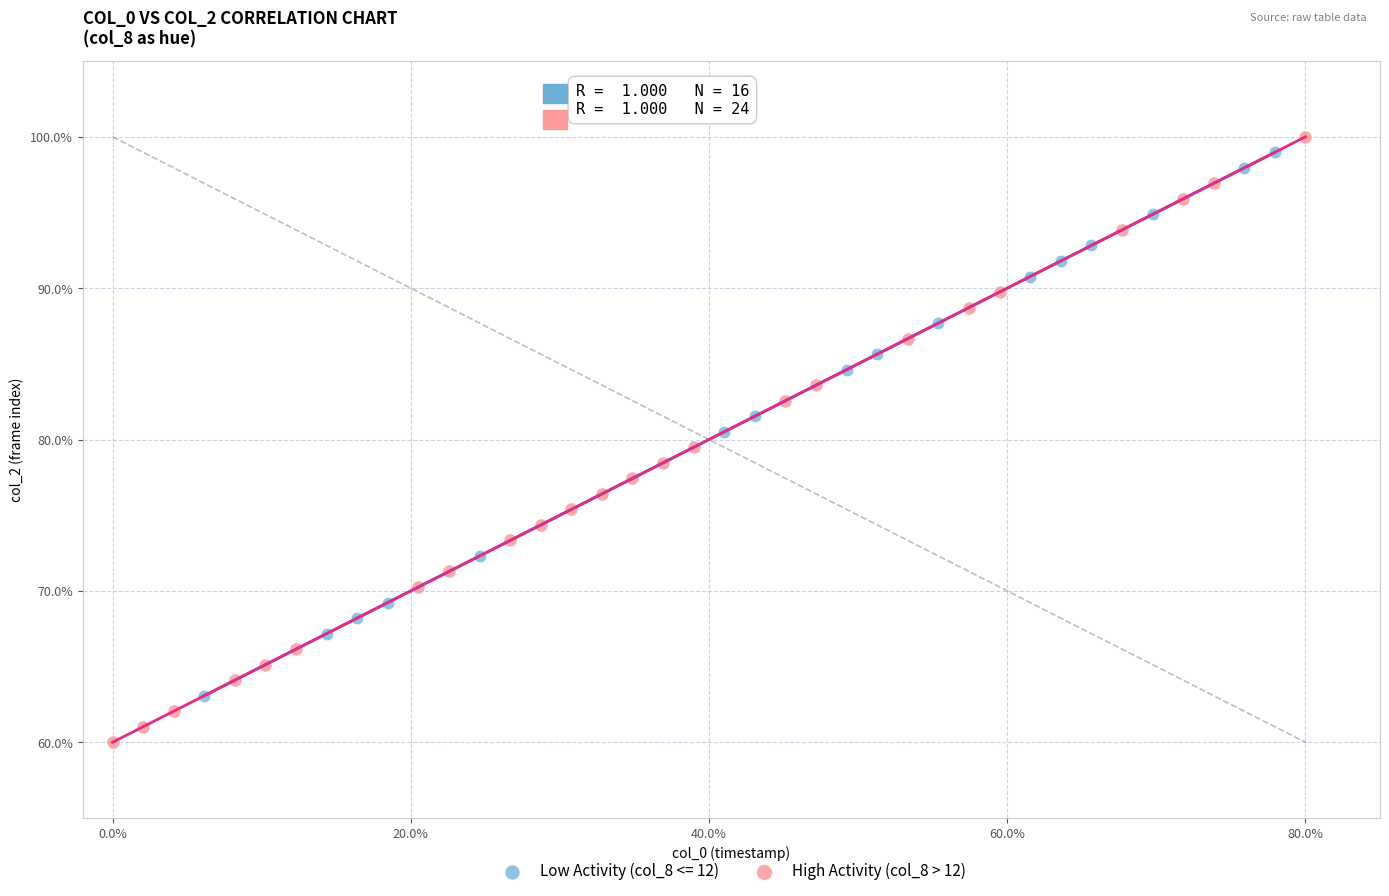

What are all the series names shown in the legend?

Low Activity (col_8 <= 12), High Activity (col_8 > 12)